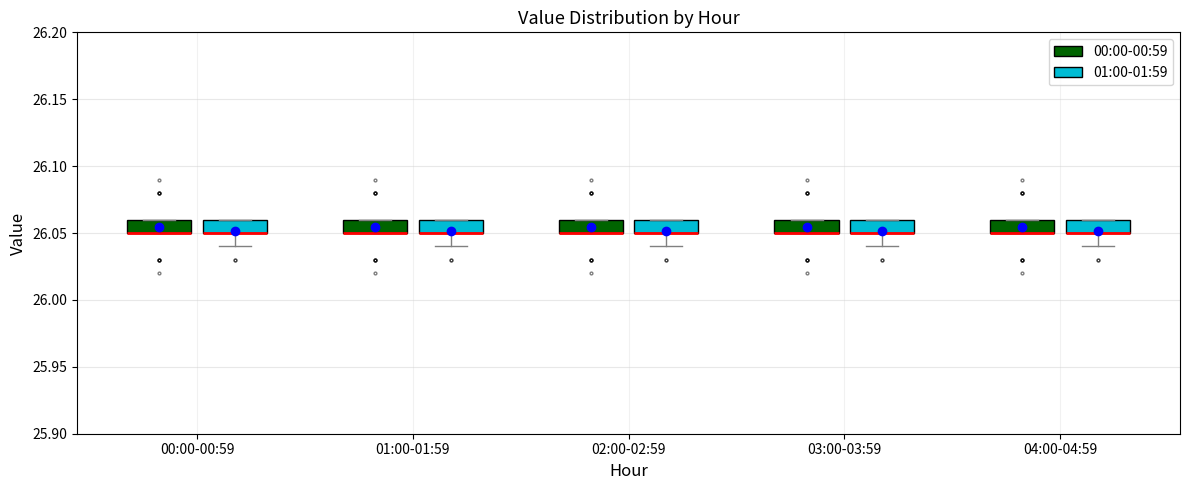

Where is the upper edge of the box for 01:00-01:59 (01:00-01:59) on the y-axis? The values are not printed on the chart, so give them approximately, as read against the axis.

26.06